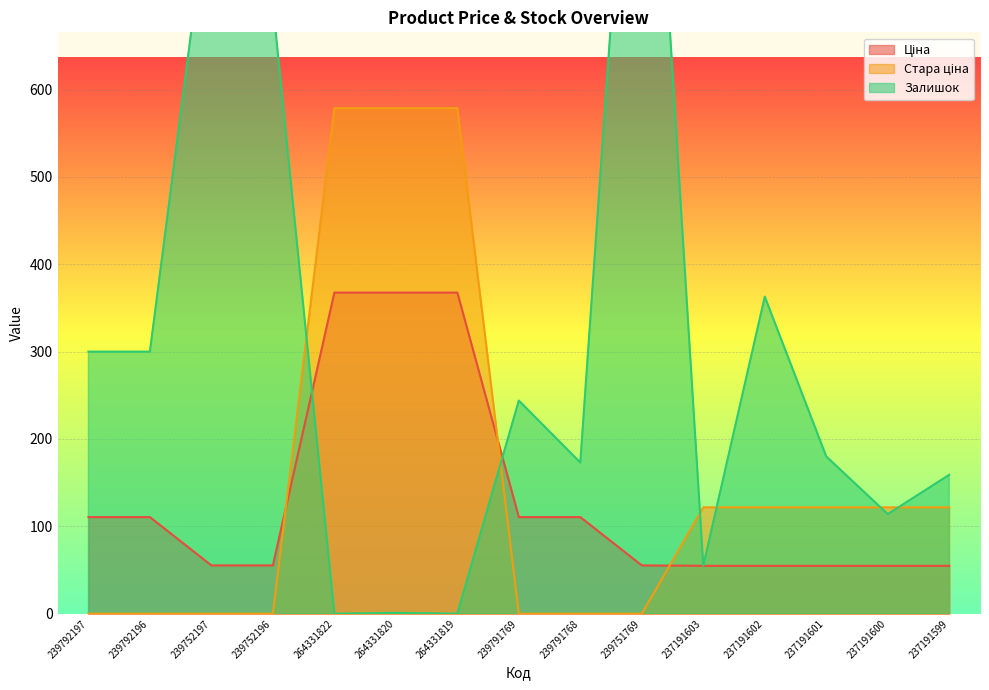

What is the difference between the maximum and minimum values in the Ціна series?

312.8